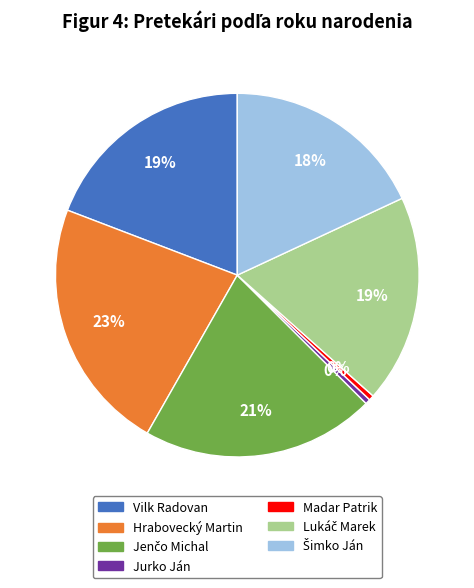

Does any single category account for the majority?

No